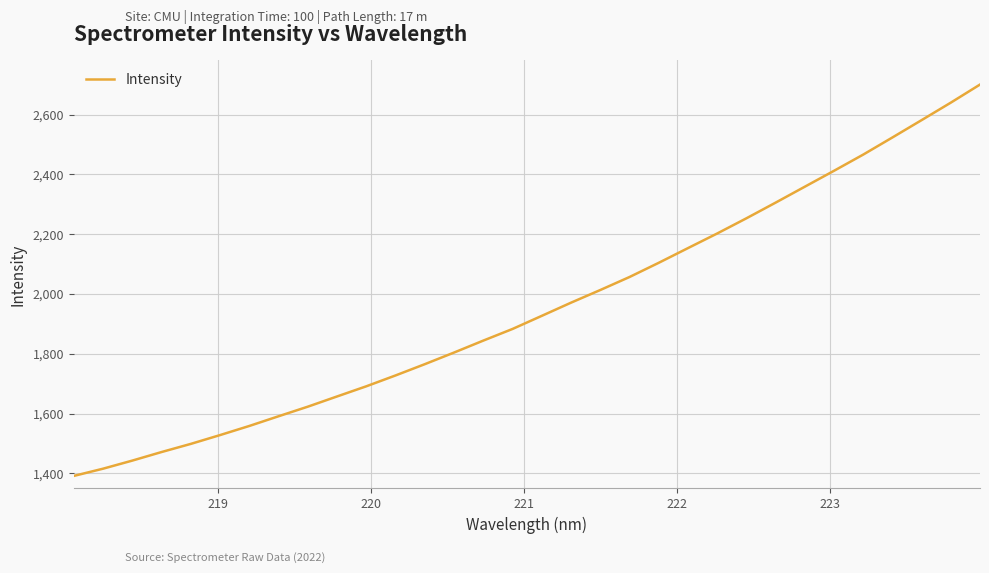

What is the minimum value shown in the chart?

1391.3